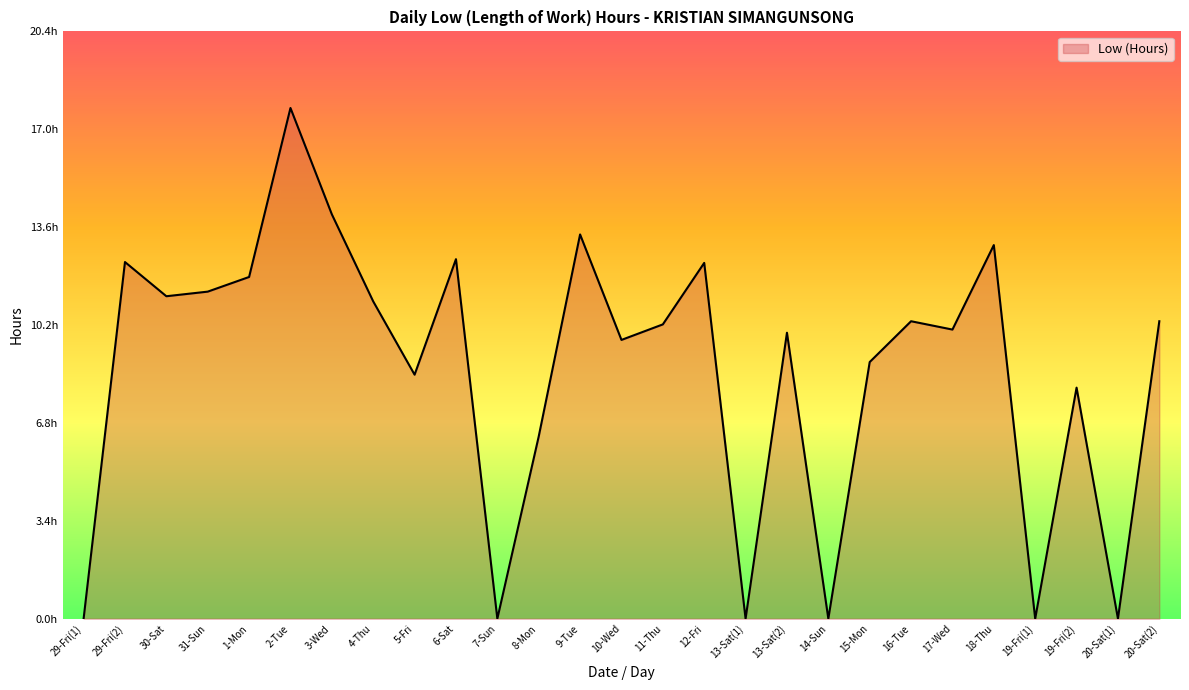

Does the chart display data point markers on the line(s)?

No